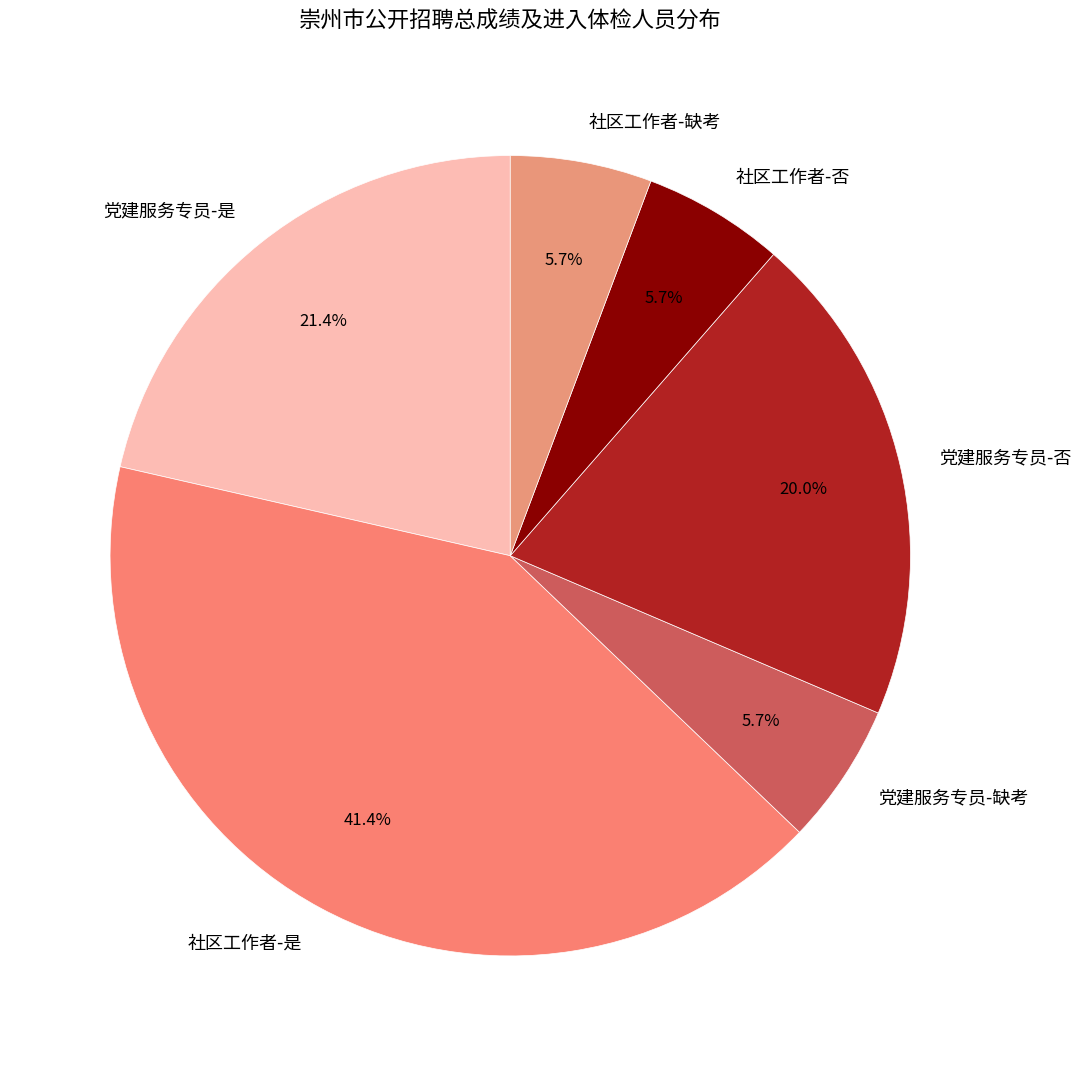

Does 党建服务专员-缺考 account for over 50% of the chart?

No